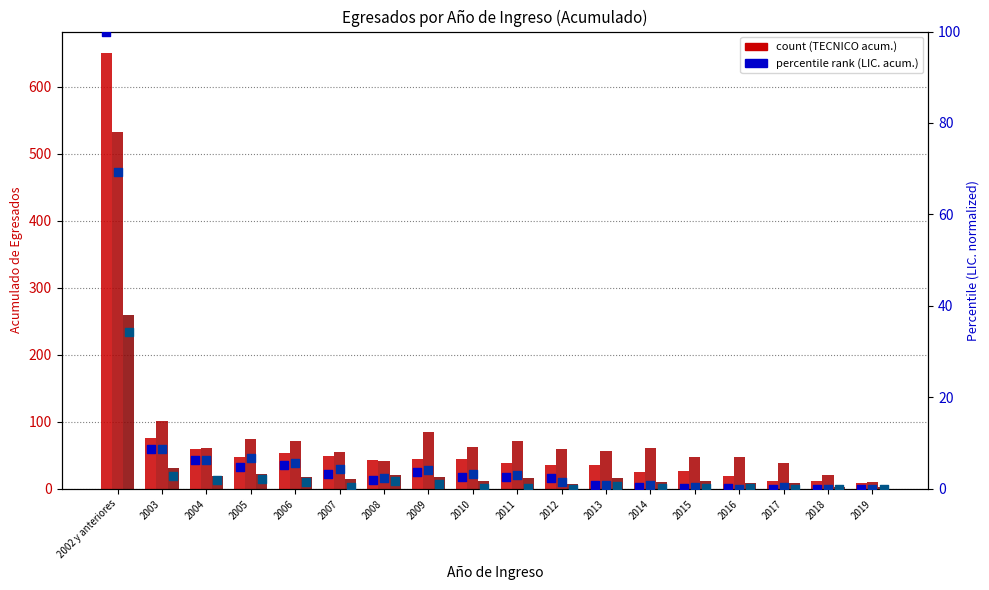

At how many categories does at least one series exceed 505?

1